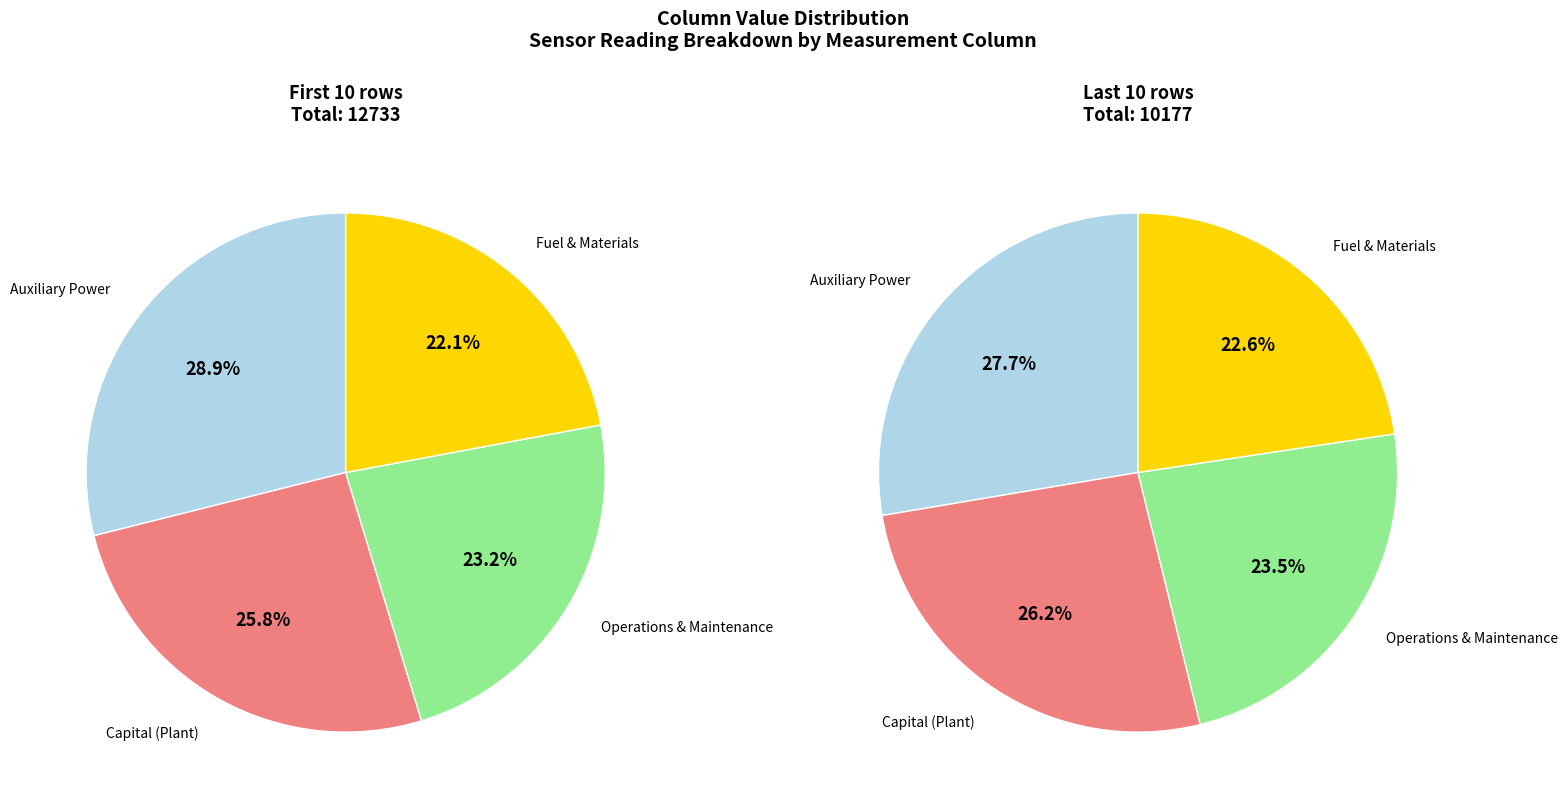

Is 13 the majority of the pie?

No